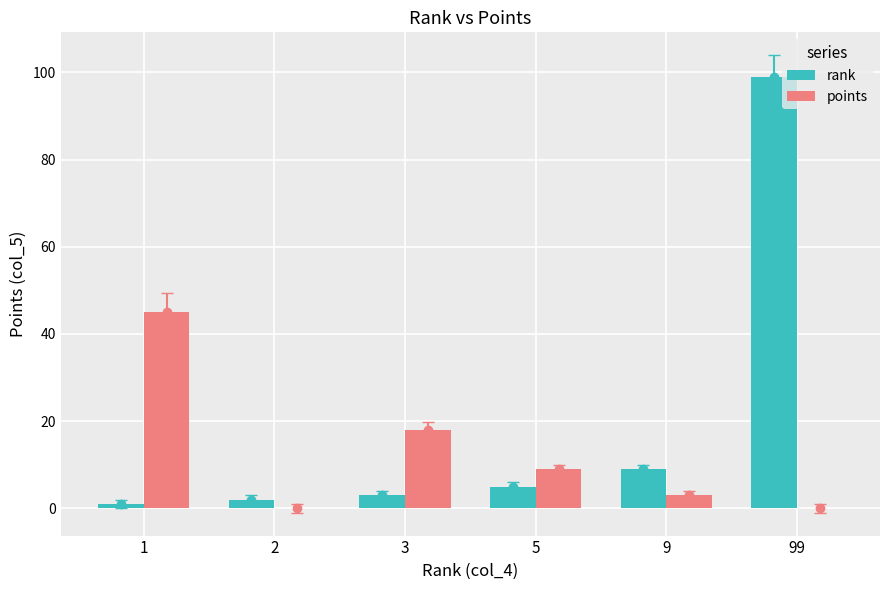

What is the sum of the rank values at 3 and 99?

102